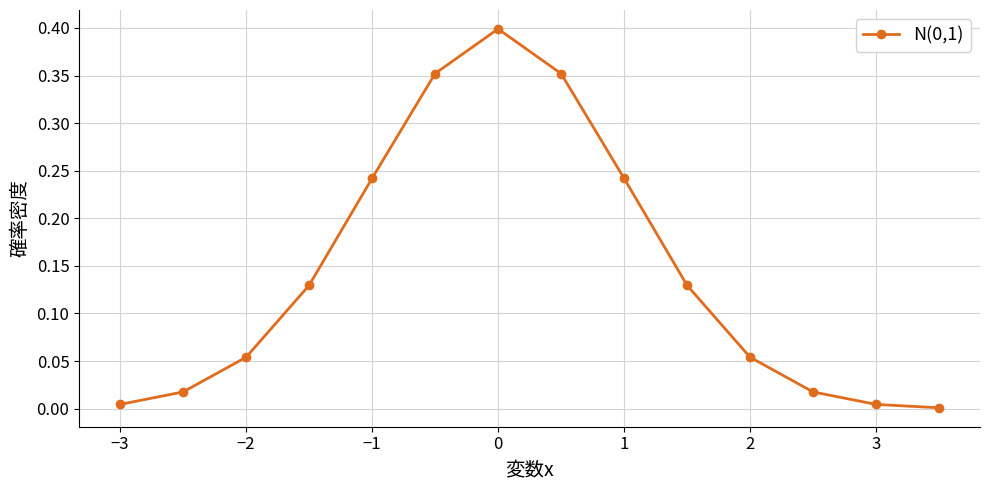

What is the sum of all values?

2.0